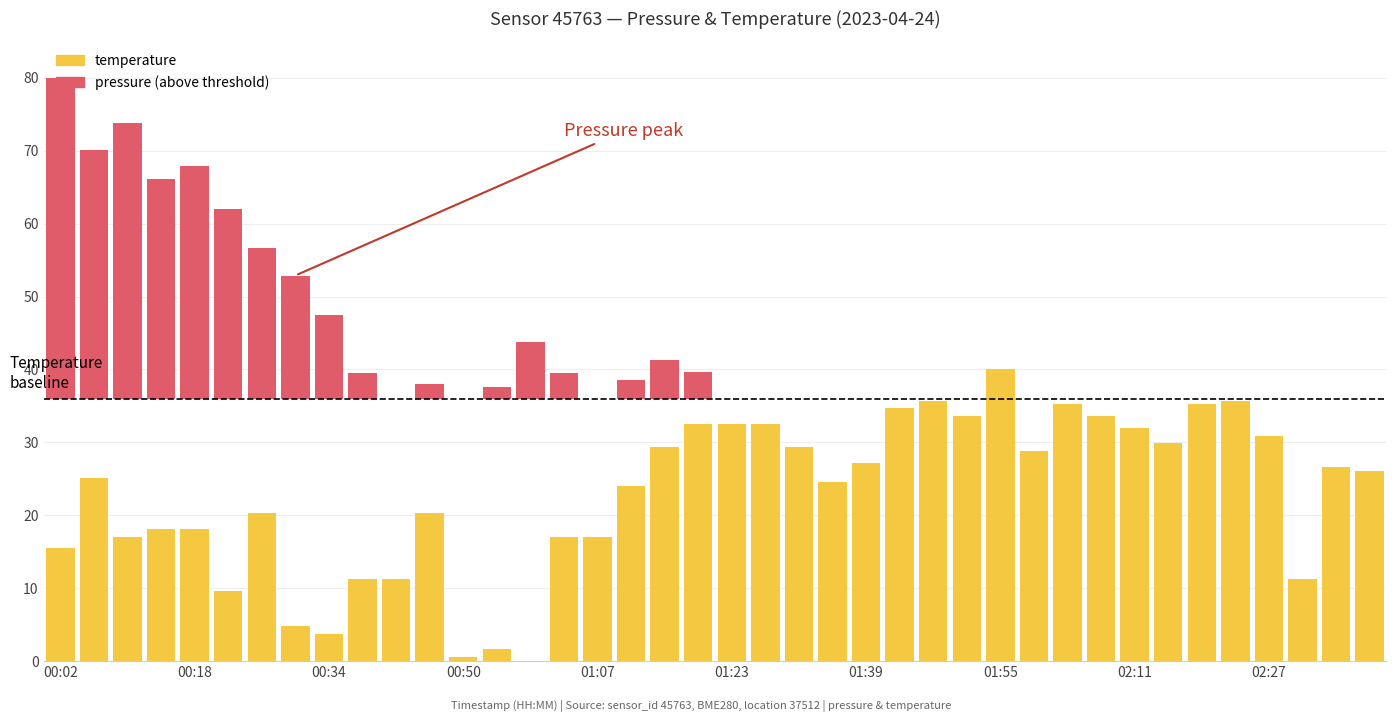

Reading right to left, what are all the values shown in this chart?

temperature: 26.1	26.7	11.2	30.9	35.7	35.2	29.9	32.0	33.6	35.2	28.8	40.0	33.6	35.7	34.7	27.2	24.5	29.3	32.5	32.5	32.5	29.3	24.0	17.1	17.1	0.0	1.6	0.5	20.3	11.2	11.2	3.7	4.8	20.3	9.6	18.1	18.1	17.1	25.1	15.5
pressure: 0.0	0.0	0.0	0.0	0.0	0.0	0.0	0.0	0.0	0.0	0.0	0.0	0.0	0.0	0.0	0.0	0.0	0.0	0.0	0.0	3.7	5.3	2.6	0.0	3.7	7.9	1.7	0.0	2.1	0.0	3.6	11.6	17.0	20.8	26.1	32.1	30.2	37.9	34.3	44.1